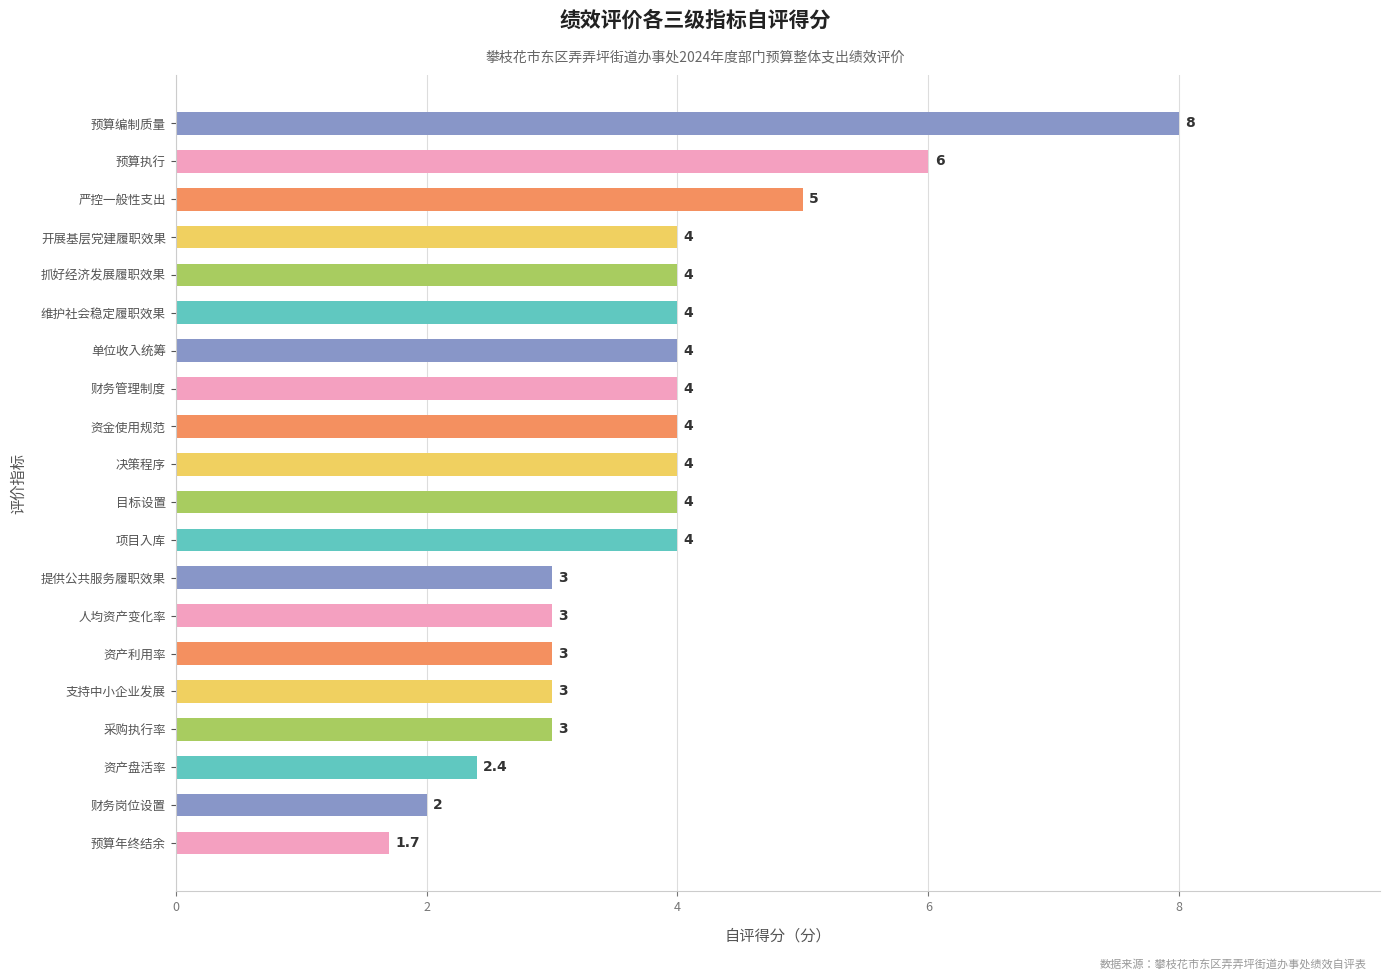

Read the value at 严控一般性支出.

5.0